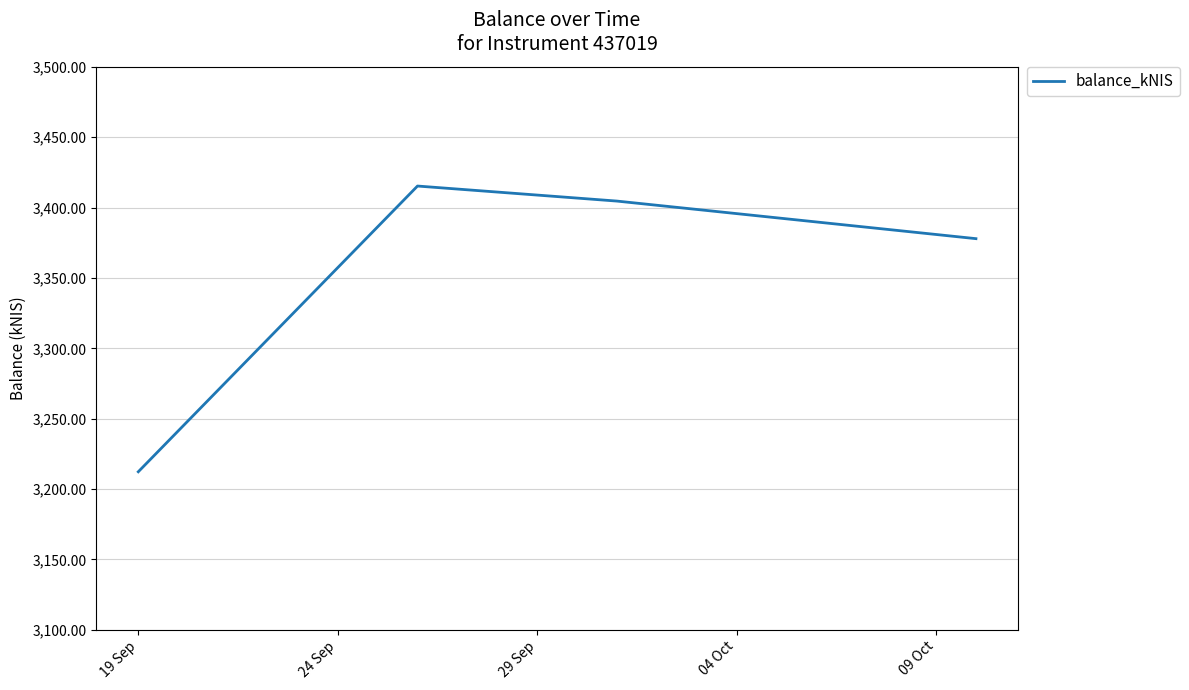

What is the difference between the maximum and second lowest values?

37.4